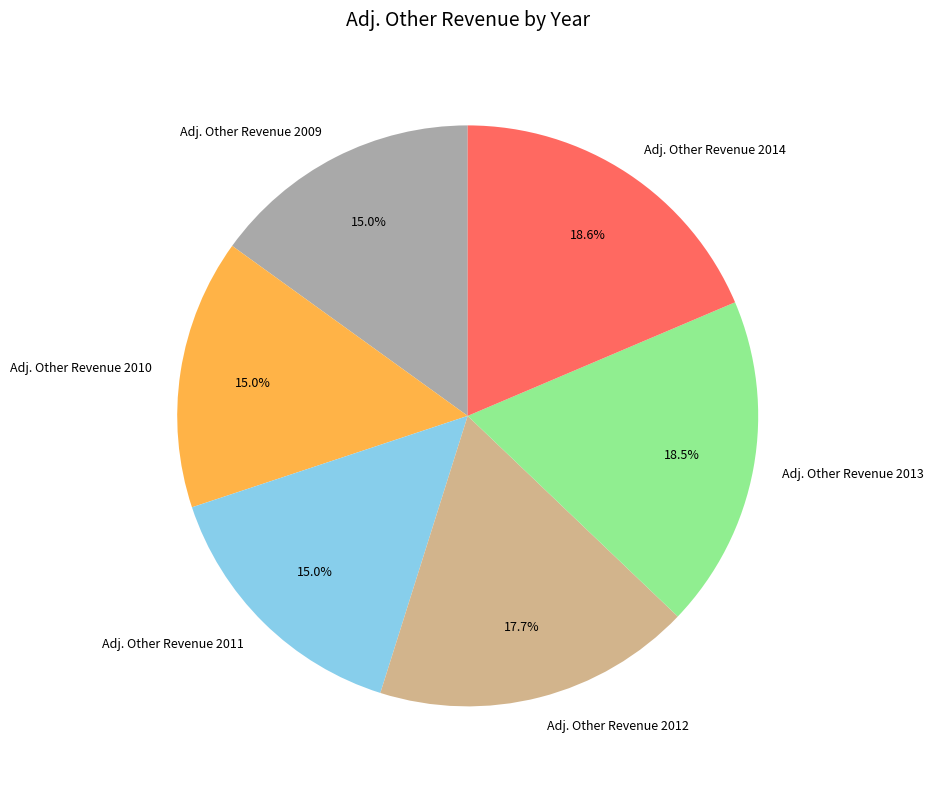

Does Adj. Other Revenue 2010 represent more than half of the total?

No